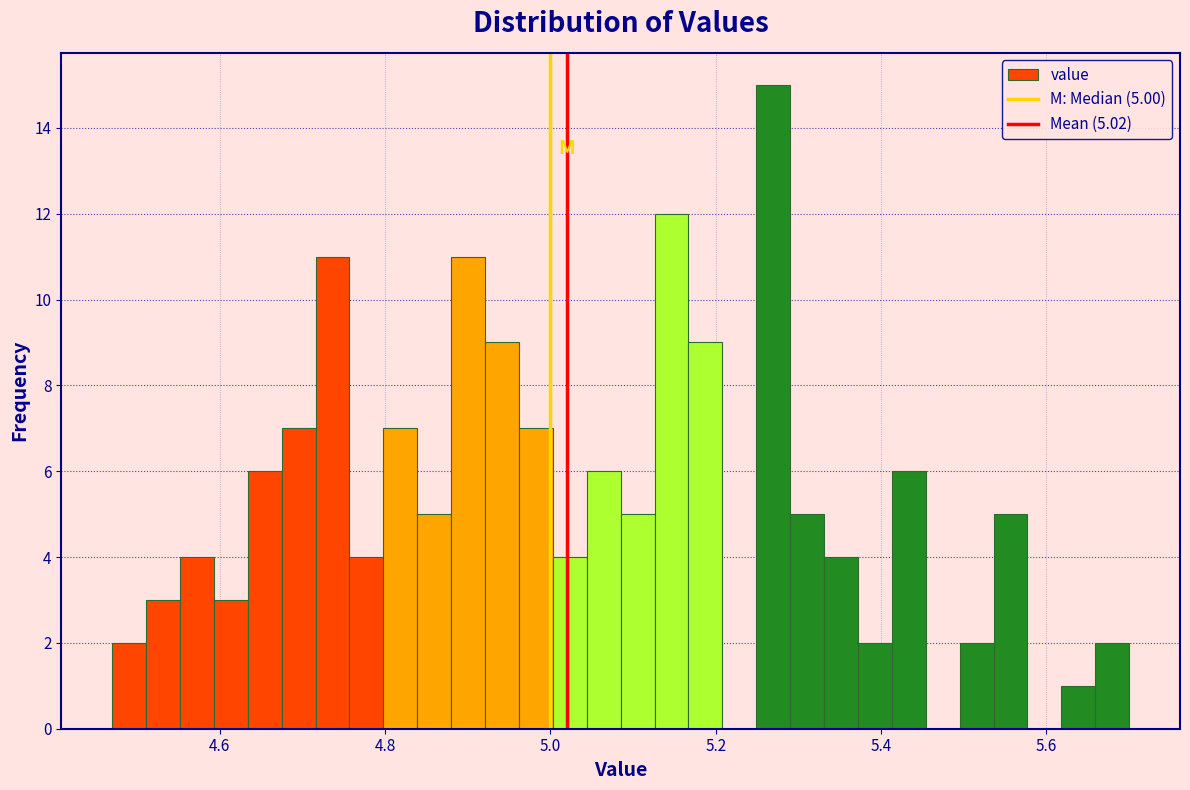

Read against the x-axis, roughly where is the centre of the tallest bar?

5.26